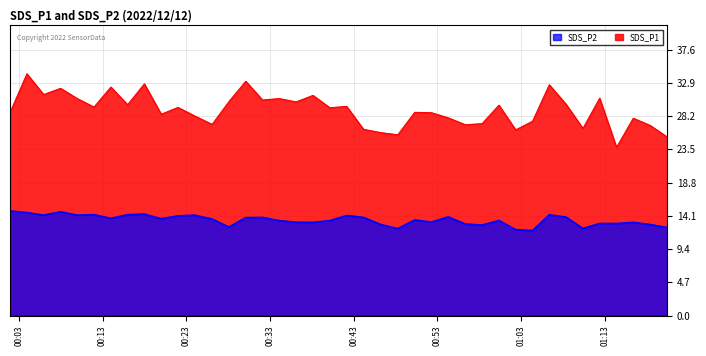

What is the maximum value shown in the chart?

34.2